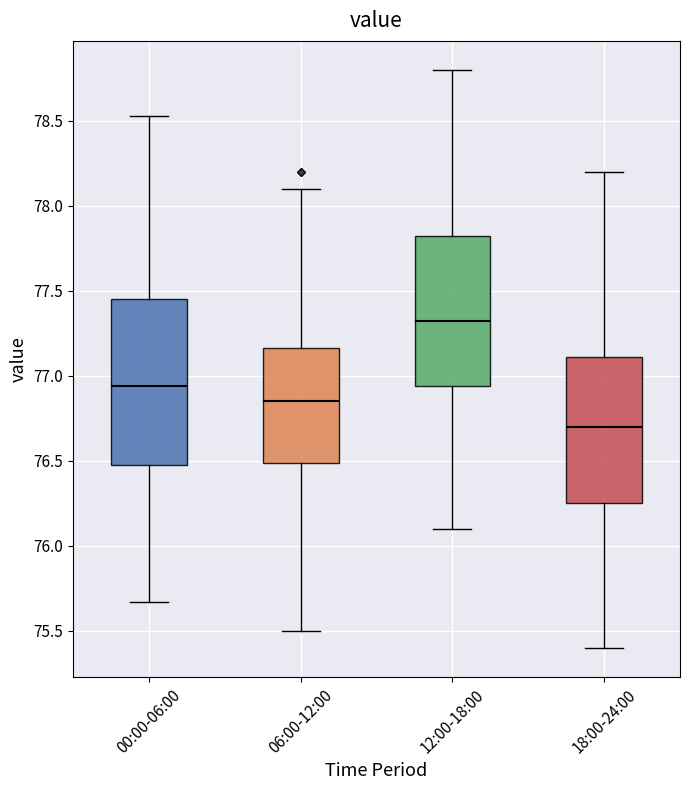

Which box's median line is the lowest?

18:00-24:00